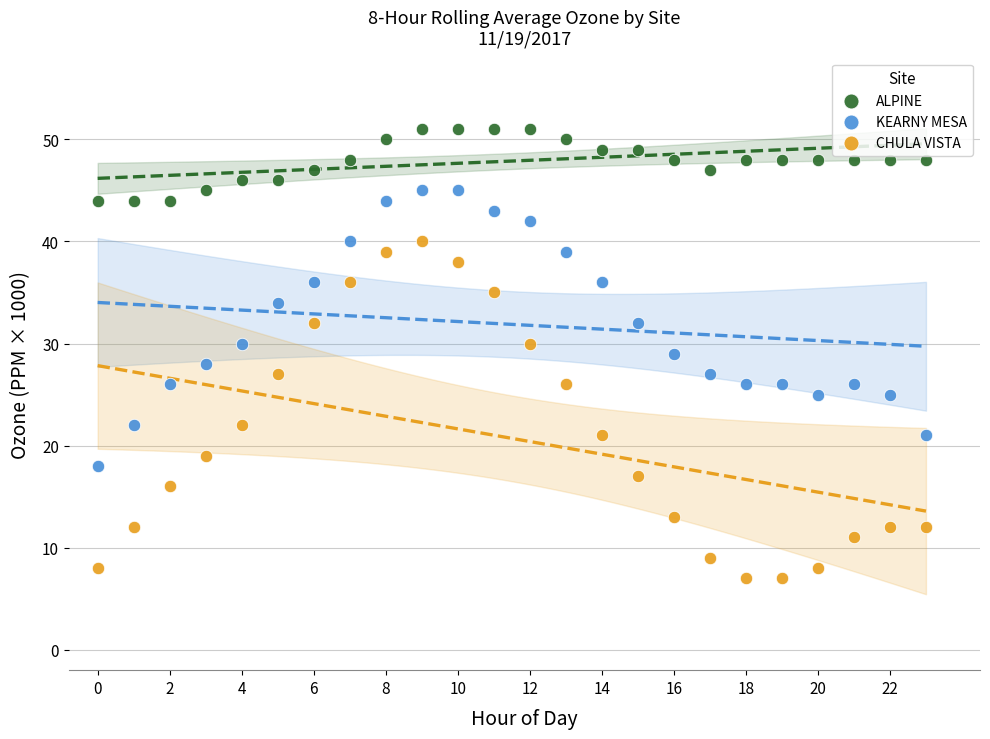

Which series has the largest Y range (max minus min)?

CHULA VISTA